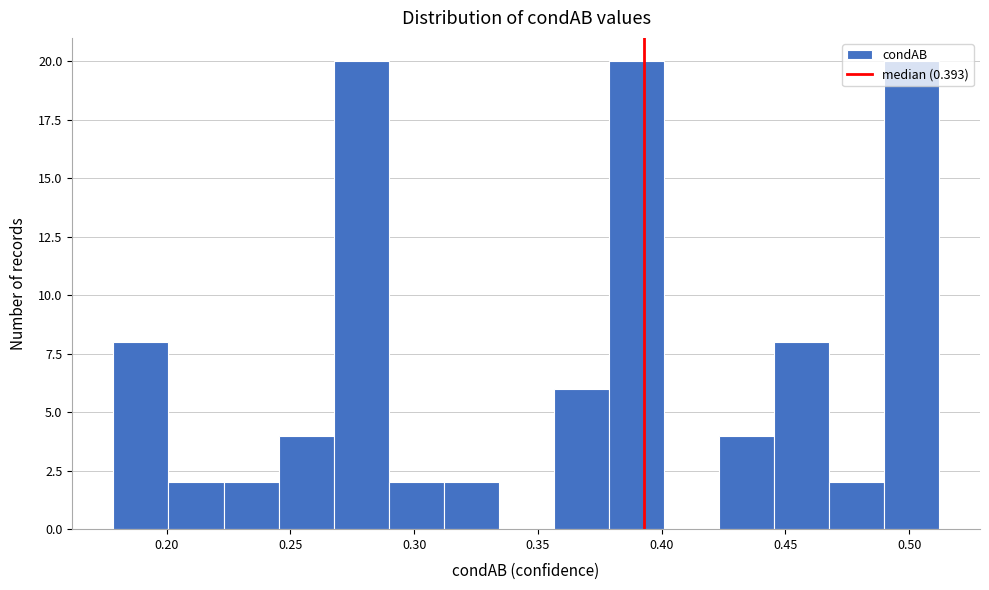

Reading left to right, list every bar in this chart as the range it spans on the x-axis followed by its height. Neither the bar edges nor the heights are printed on the chart, so give them approximately, as read against the axes.

0.180 to 0.200: 8
0.200 to 0.225: 2
0.225 to 0.245: 2
0.245 to 0.265: 4
0.265 to 0.290: 20
0.290 to 0.310: 2
0.310 to 0.335: 2
0.335 to 0.355: 0
0.355 to 0.380: 6
0.380 to 0.400: 20
0.400 to 0.425: 0
0.425 to 0.445: 4
0.445 to 0.465: 8
0.465 to 0.490: 2
0.490 to 0.510: 20